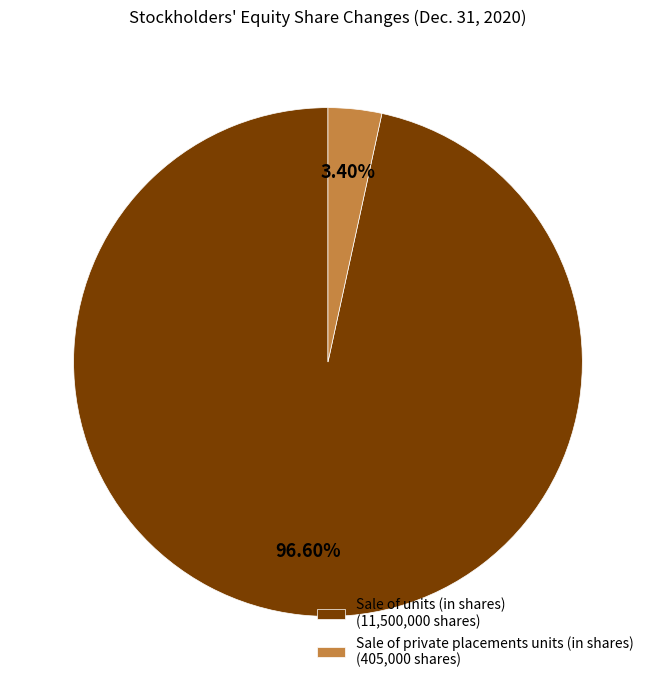

What is the majority slice?

Sale of units (in shares)